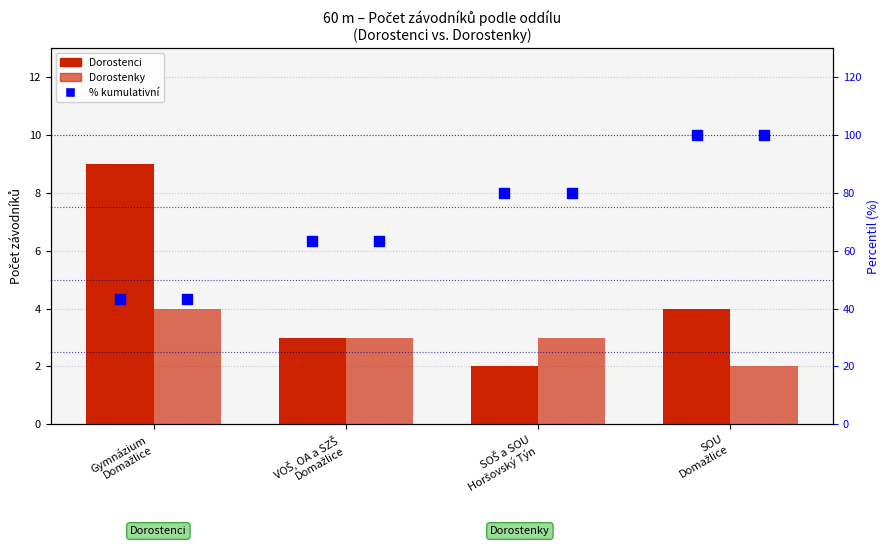

Is the value of % kumulativní (Dorostenci) at SOU
Domažlice greater than the value of Dorostenky at VOŠ, OA a SZŠ
Domažlice?

Yes